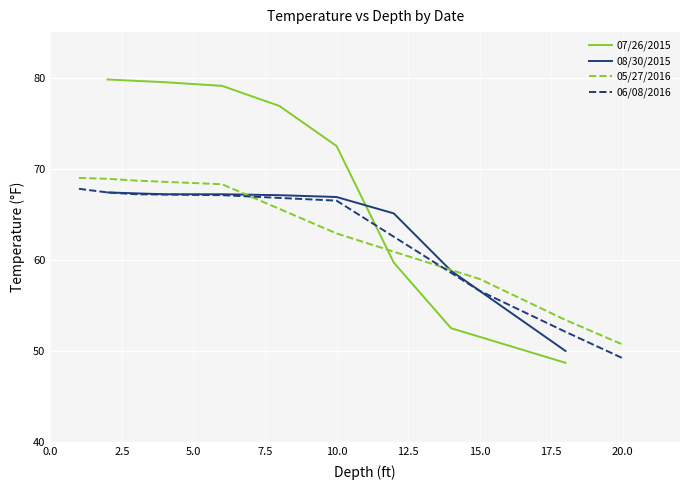

Count the number of data series in this chart.

4